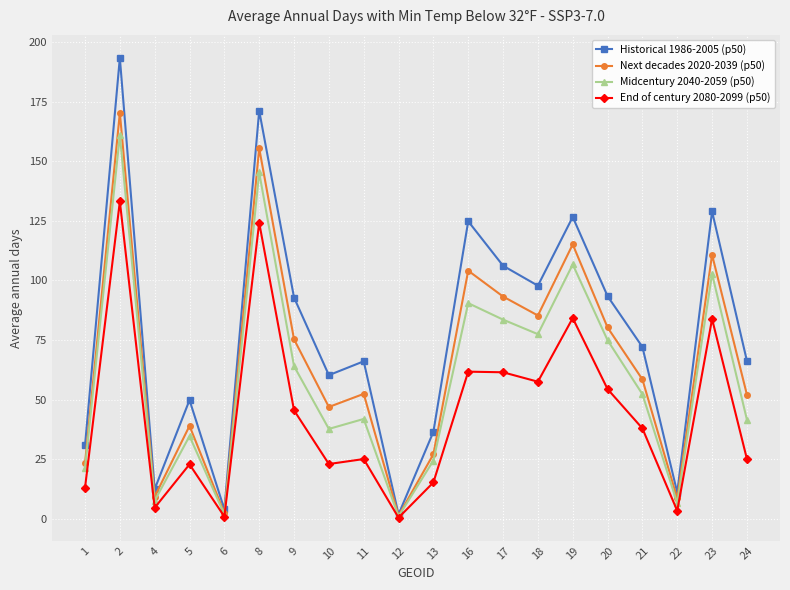

What are all the series names shown in the legend?

Historical 1986-2005 (p50), Next decades 2020-2039 (p50), Midcentury 2040-2059 (p50), End of century 2080-2099 (p50)